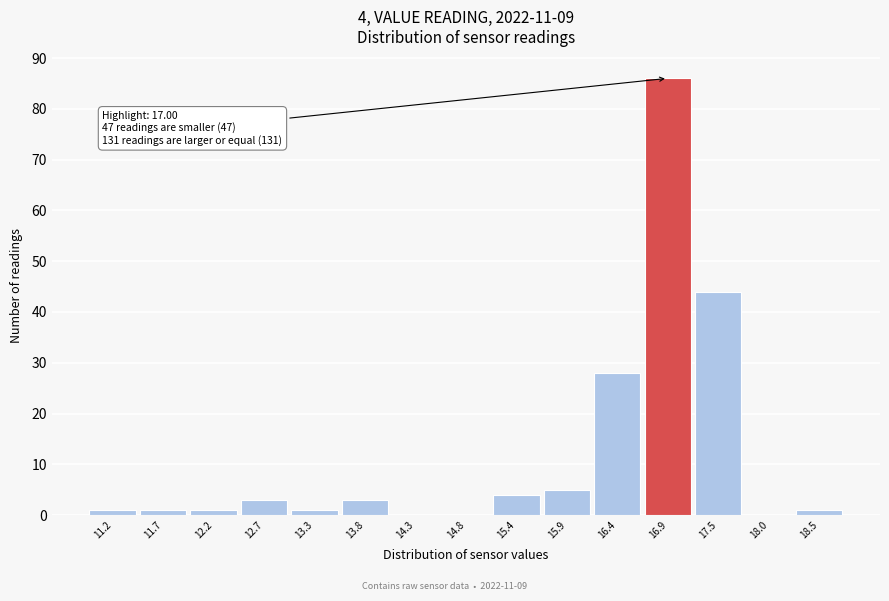

Reading left to right, list all the values displayed in this chart.

11.2=1	11.7=1	12.2=1	12.7=3	13.3=1	13.8=3	14.3=0	14.8=0	15.4=4	15.9=5	16.4=28	16.9=86	17.5=44	18.0=0	18.5=1